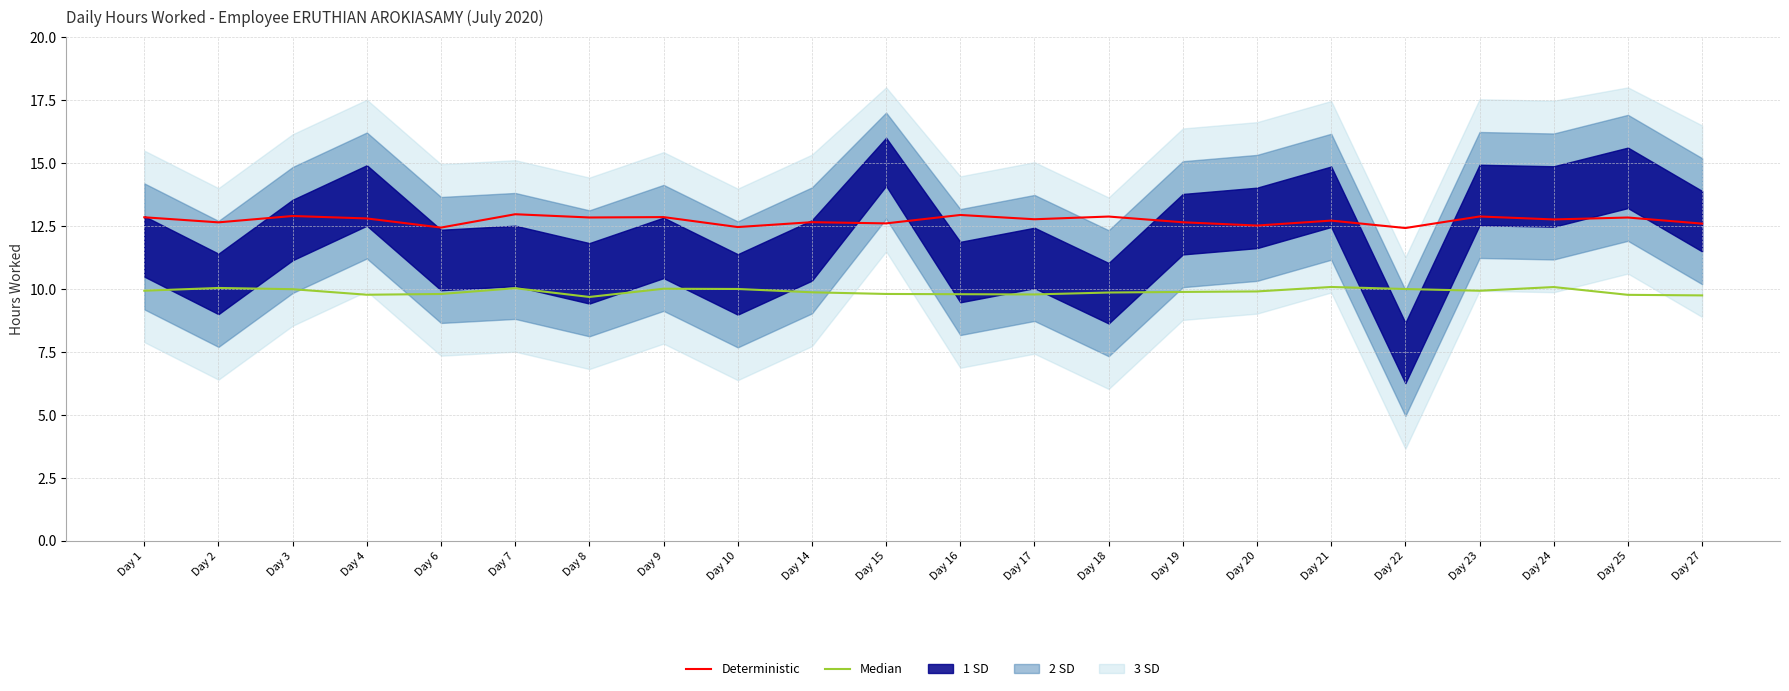

The Deterministic series shows 19.2 at Day 19. True or false?

False